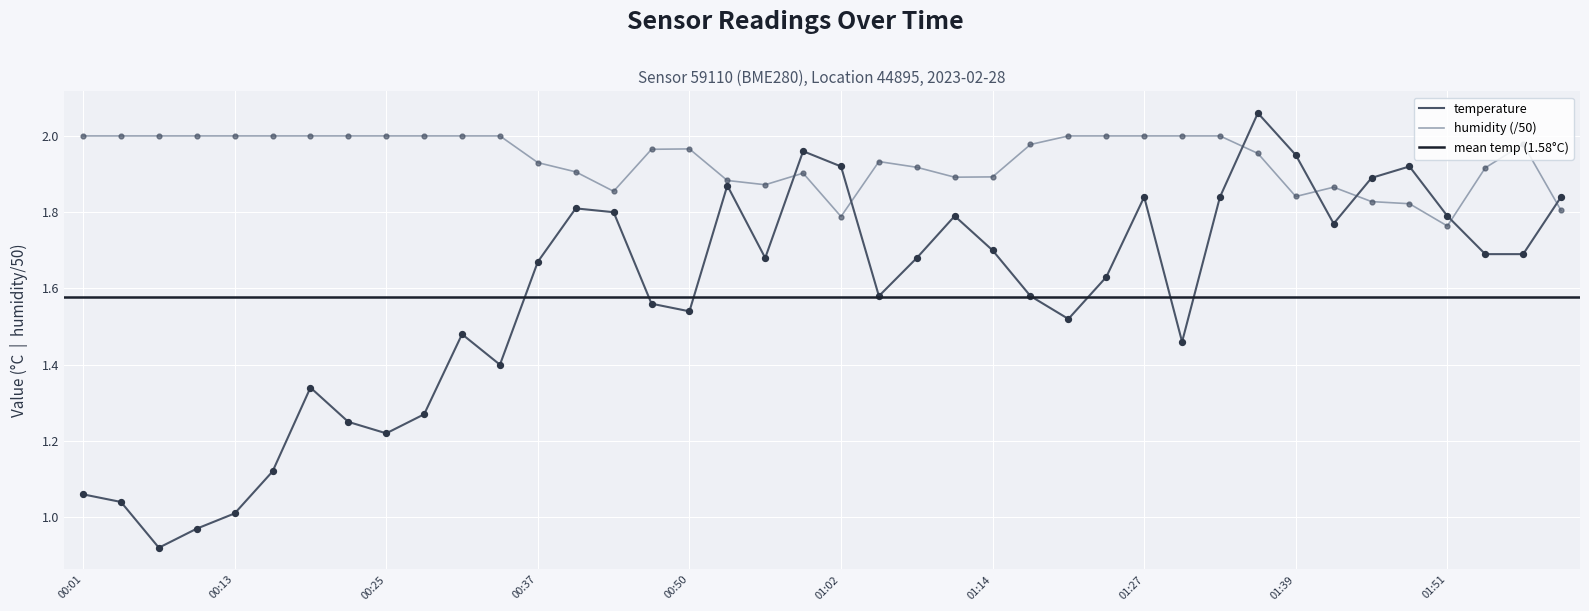

True or false: humidity (/50) and temperature intersect in this chart.

True